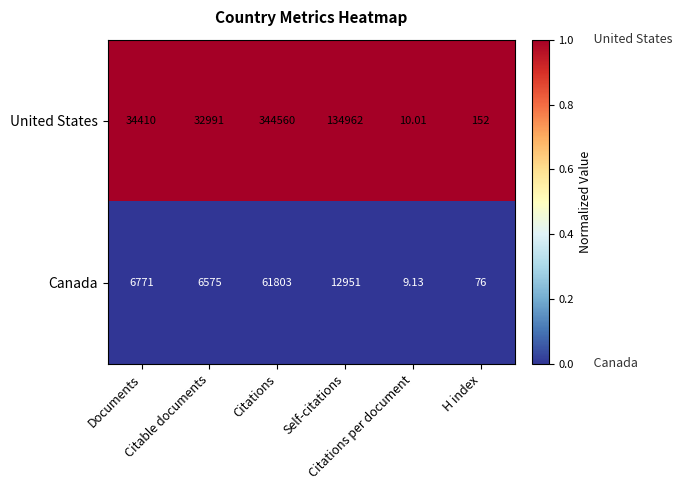

Which label corresponds to the smallest value in the chart?

Citations per document